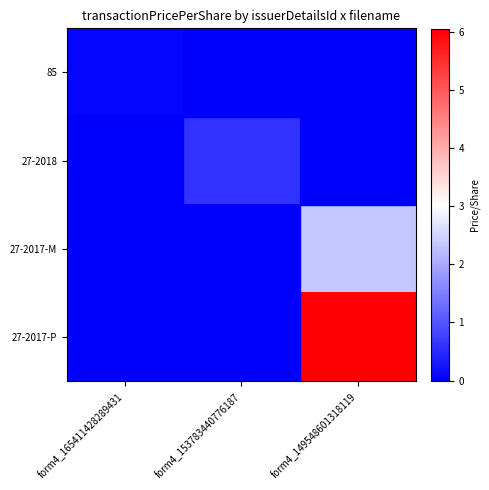

What is the total value across all series at form4_165411428289431?

0.1